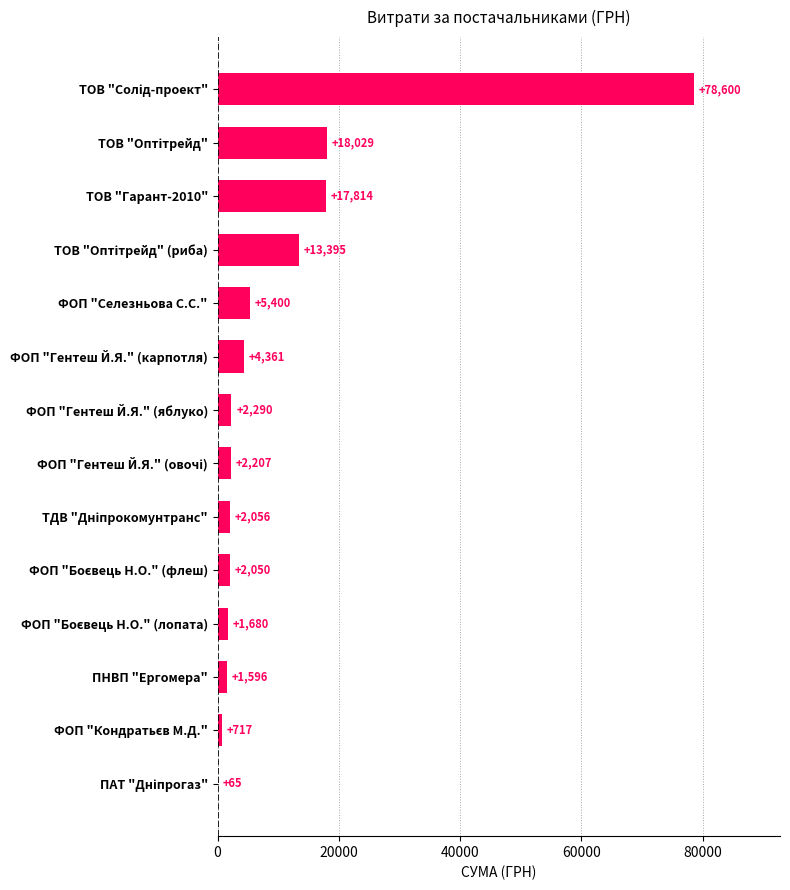

True or false: the data shows 1596.0 at ПНВП "Ергомера".

True